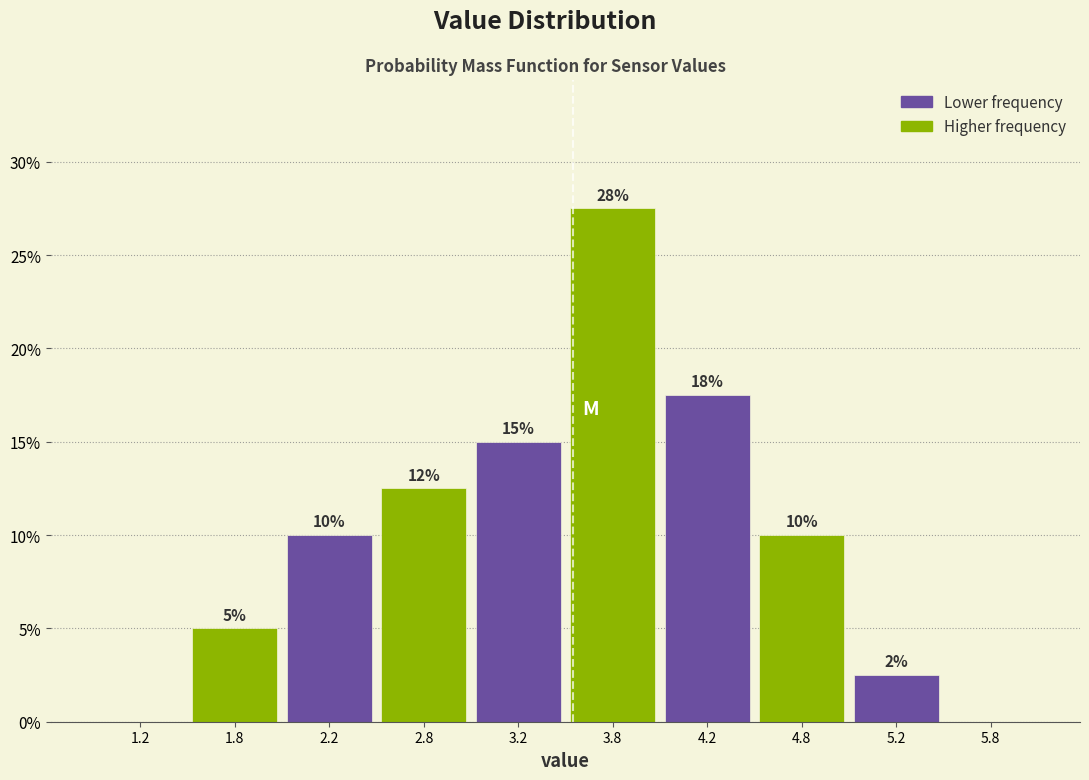

Over which range of the x-axis is the bar tallest?

3.5 to 4.0